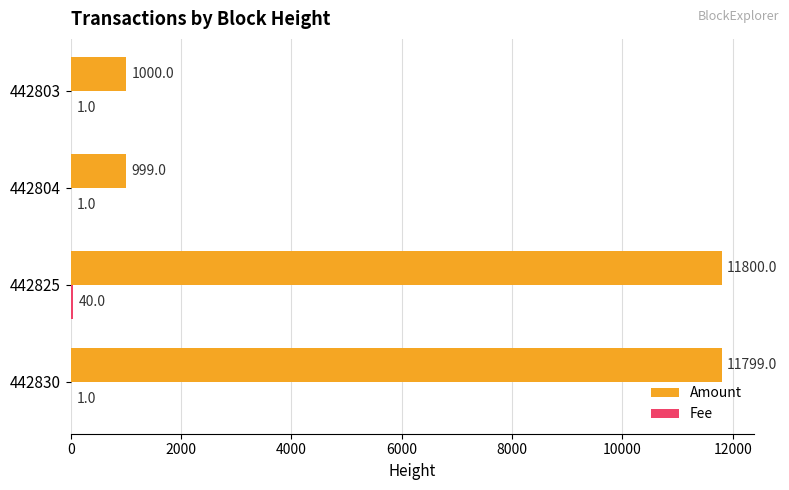

What is the highest value of the Amount series?

11800